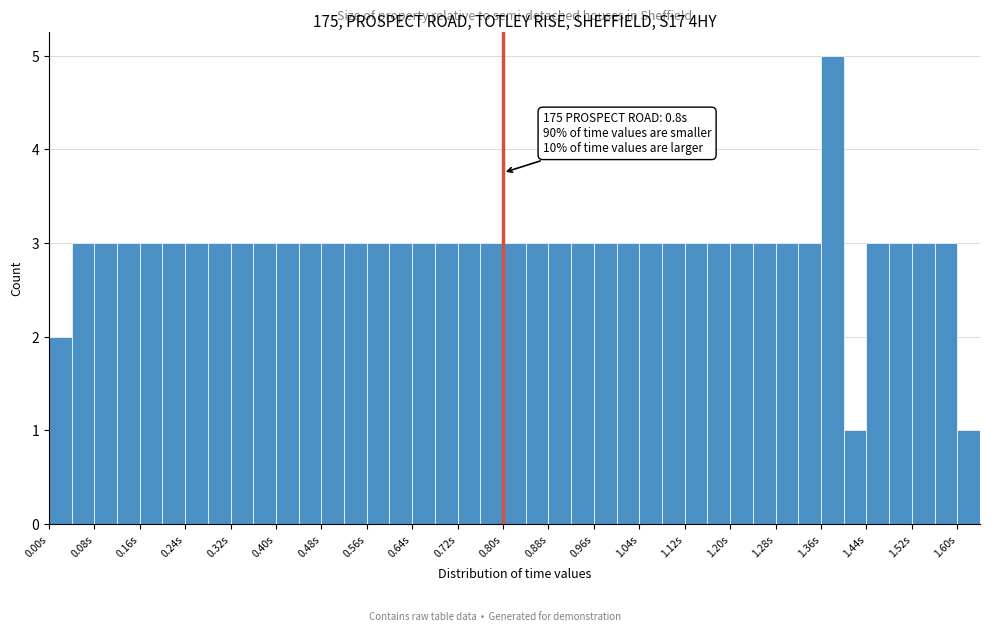

Which range on the x-axis has the tallest bar?

1.36 to 1.40